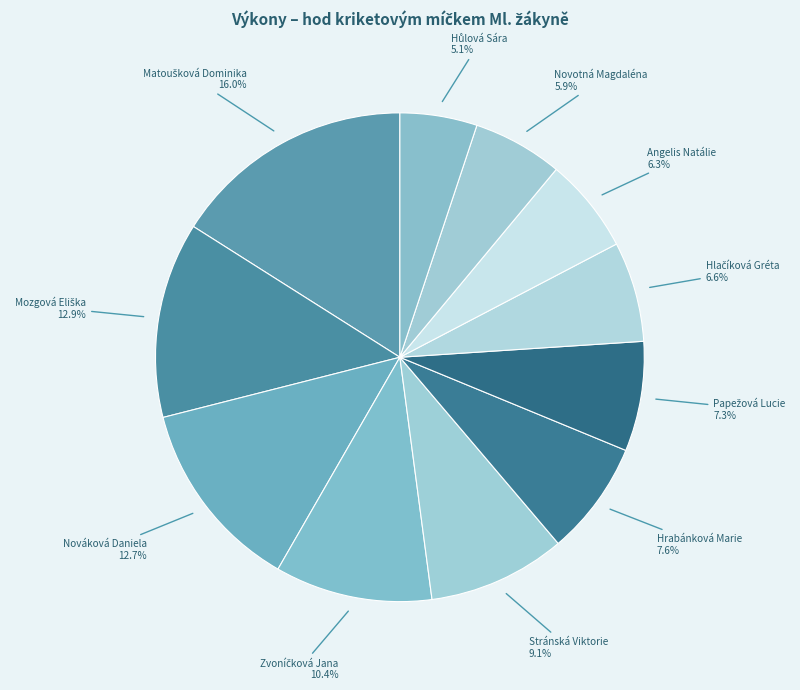

How many slices are in this pie chart?

11